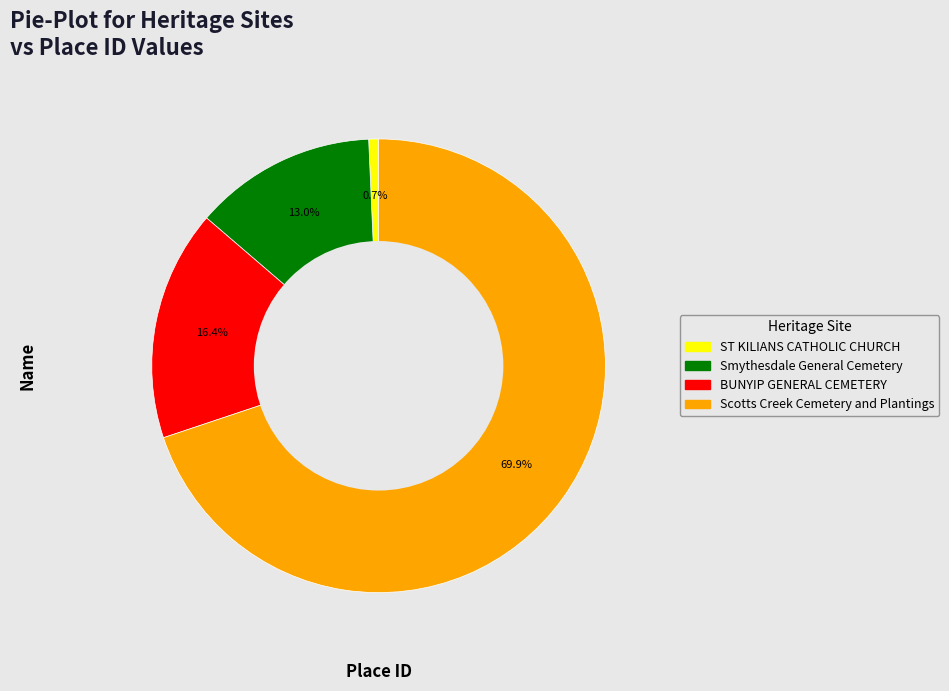

What percentage is NOT represented by Scotts Creek Cemetery and Plantings?

30.1%